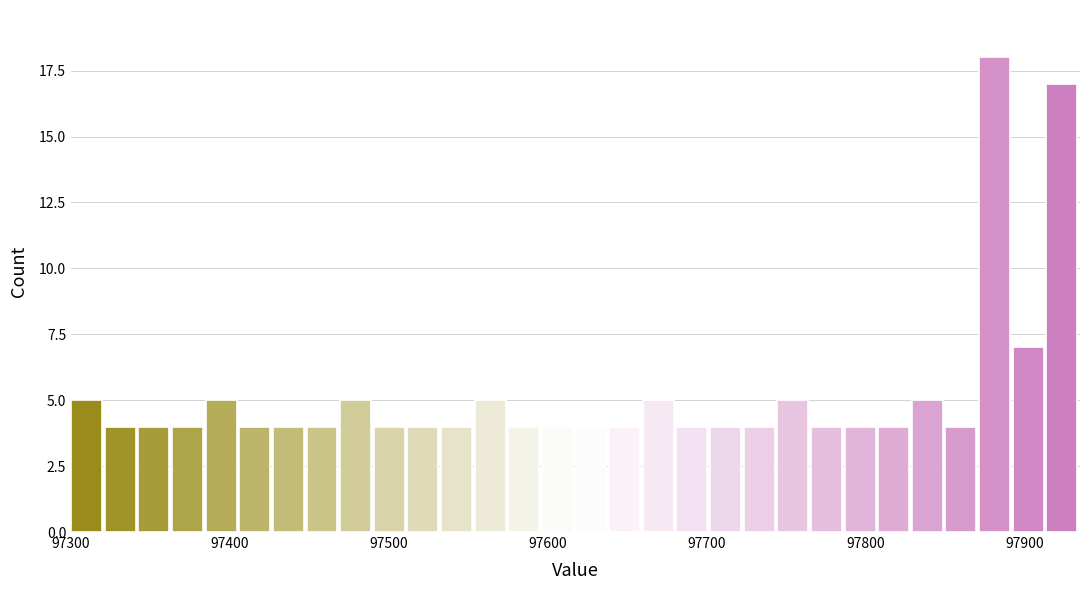

Around what value on the x-axis is the tallest bar? Give the approximate position of its centre, as read against the axis.

97880